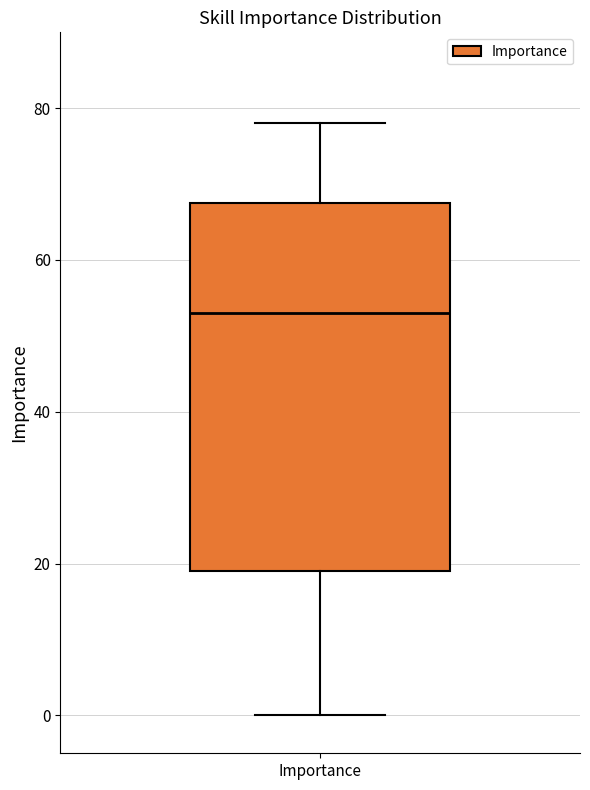

Read this box plot against the y-axis: the position of the median line, the range covered by the box, and the ends of both whiskers. The values are not printed on the chart, so give them approximately, as read against the axis.

median 54, box 20 to 68, whiskers 0 to 78